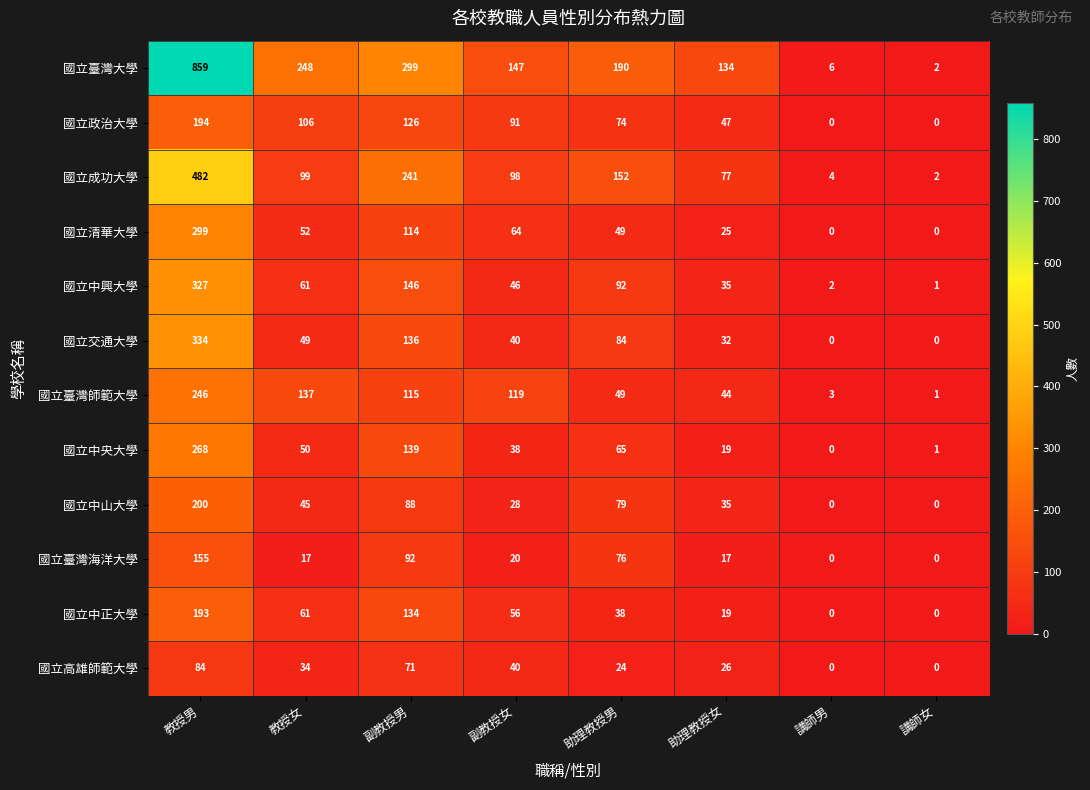

At which label does 國立臺灣大學 first exceed 190?

教授男